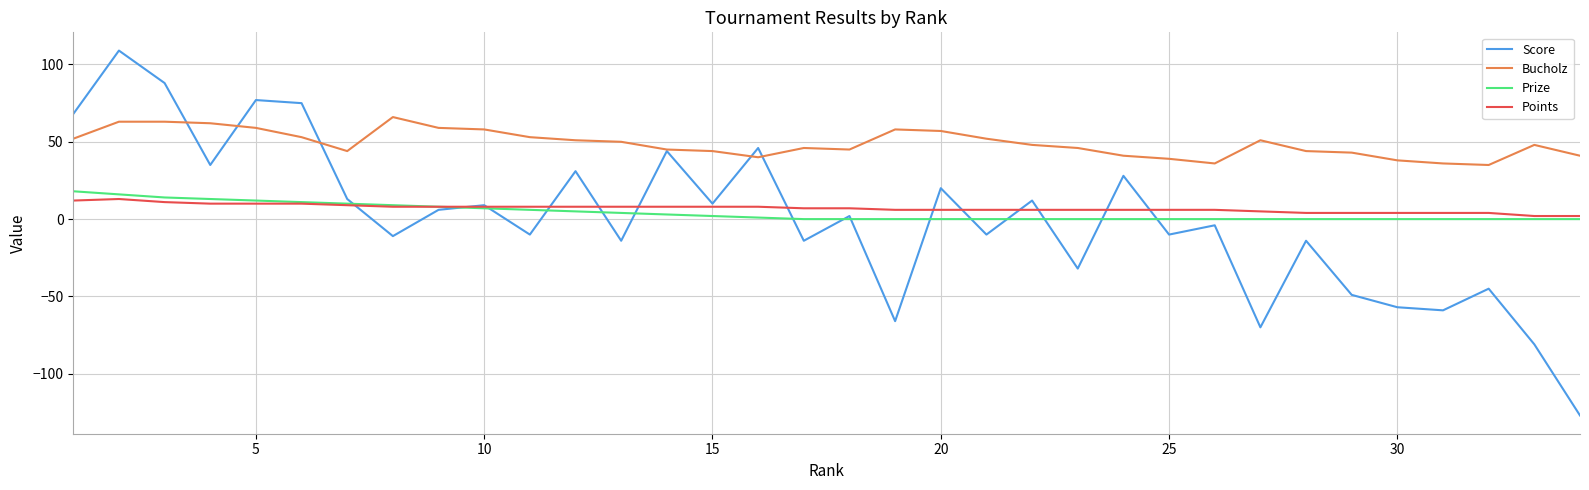

What is the lowest value of the Score series?

-127